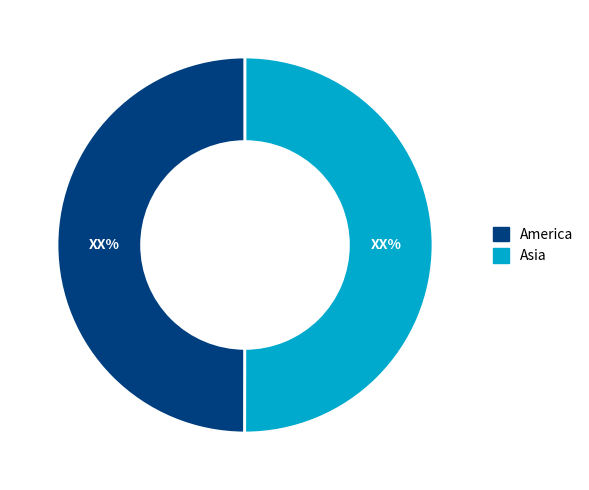

What is the ratio of the value at Asia to the value at America?

1.0